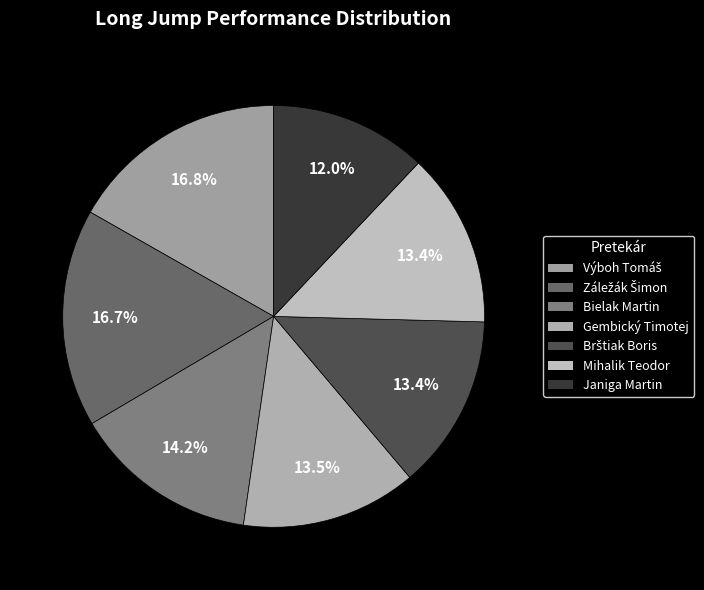

To the nearest percent, what is the difference between the largest and smallest slice percentages?

5%